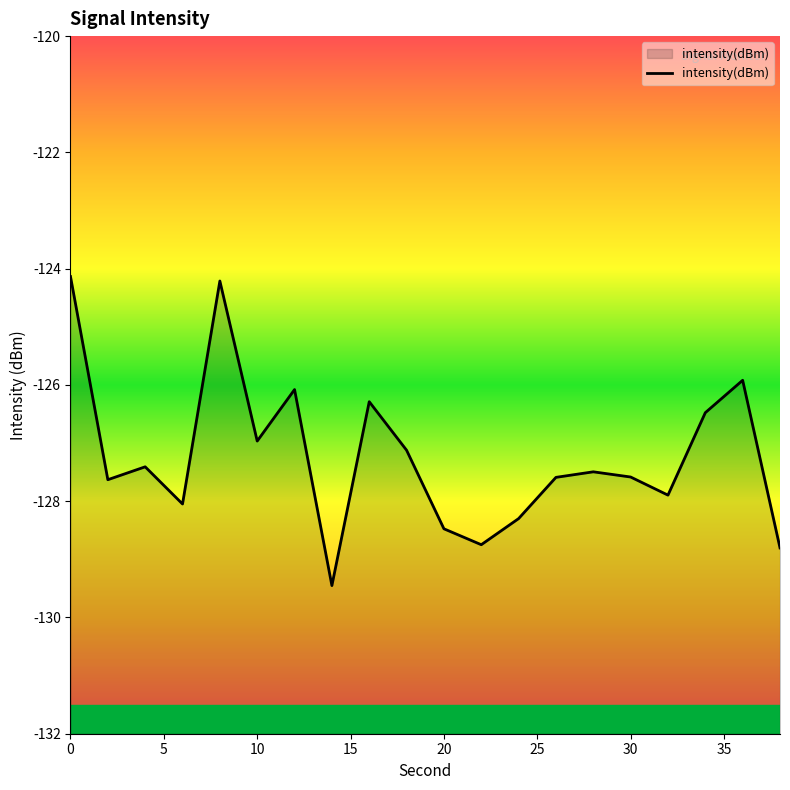

What is the difference between the values at 30 and 10?

0.6